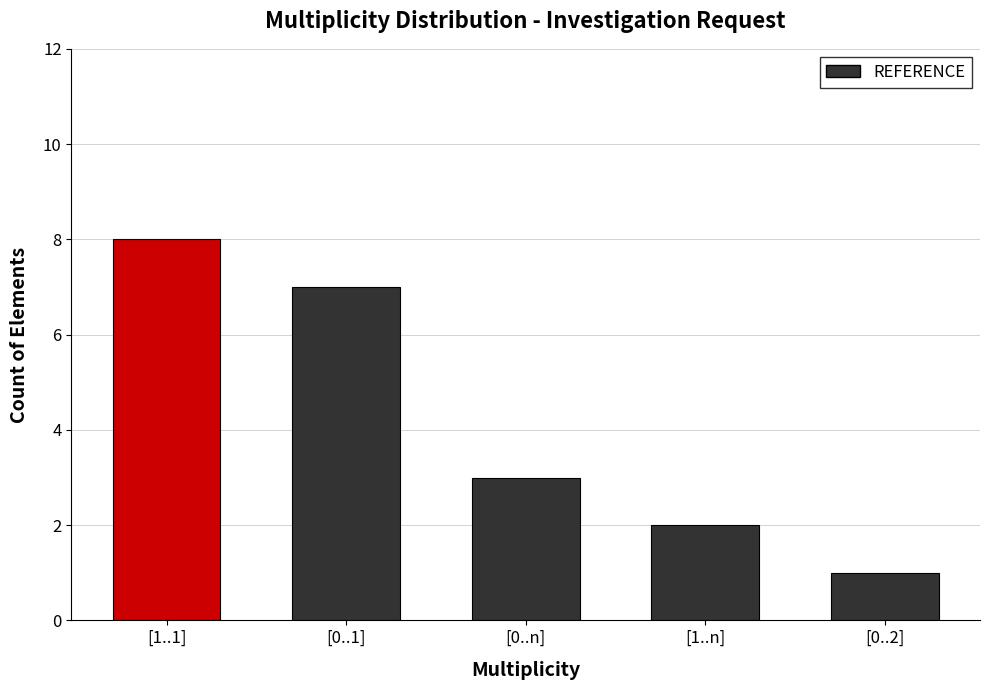

What is the ratio of the value at [0..1] to the value at [0..2]?

7.0